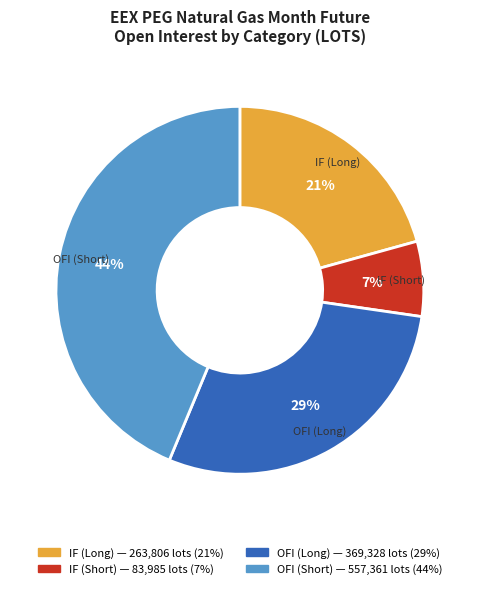

To the nearest percent, what is the difference between the largest and smallest slice percentages?

37%